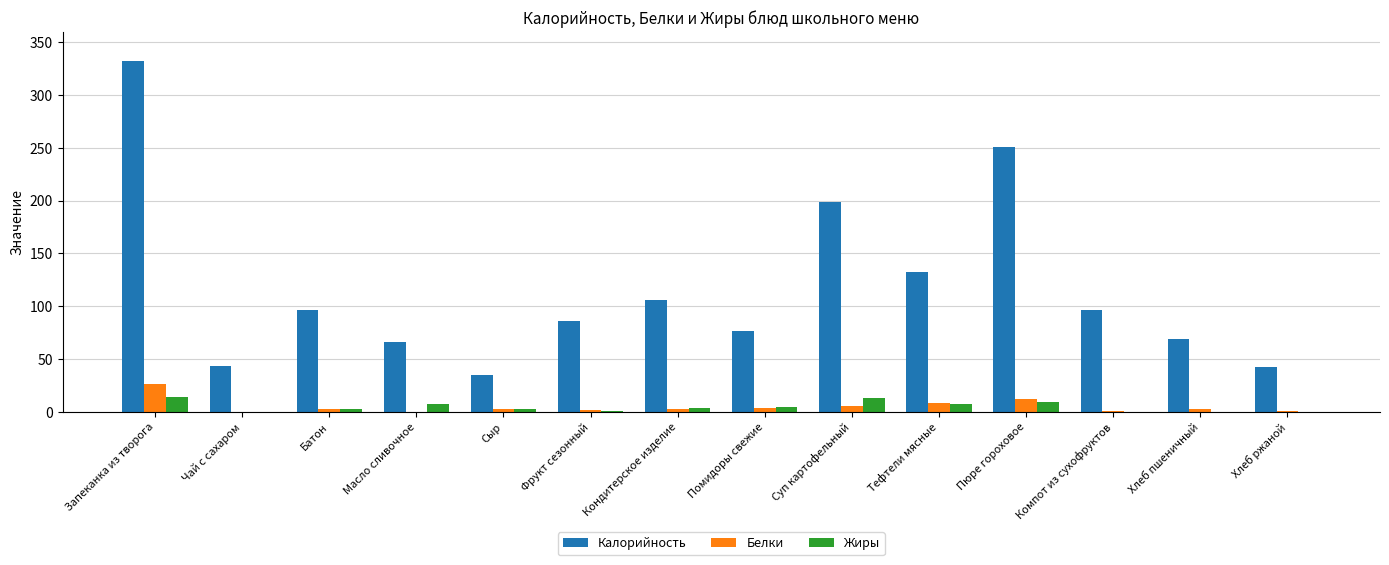

Is it true that Калорийность equals 32.8 at Масло сливочное?

False